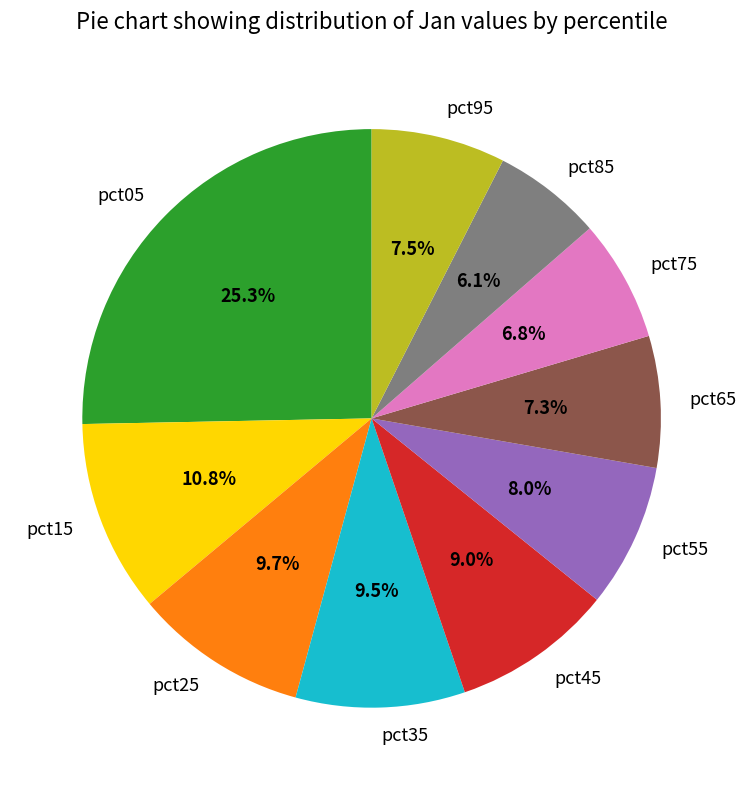

Between pct85 and pct55, which is larger?

pct55